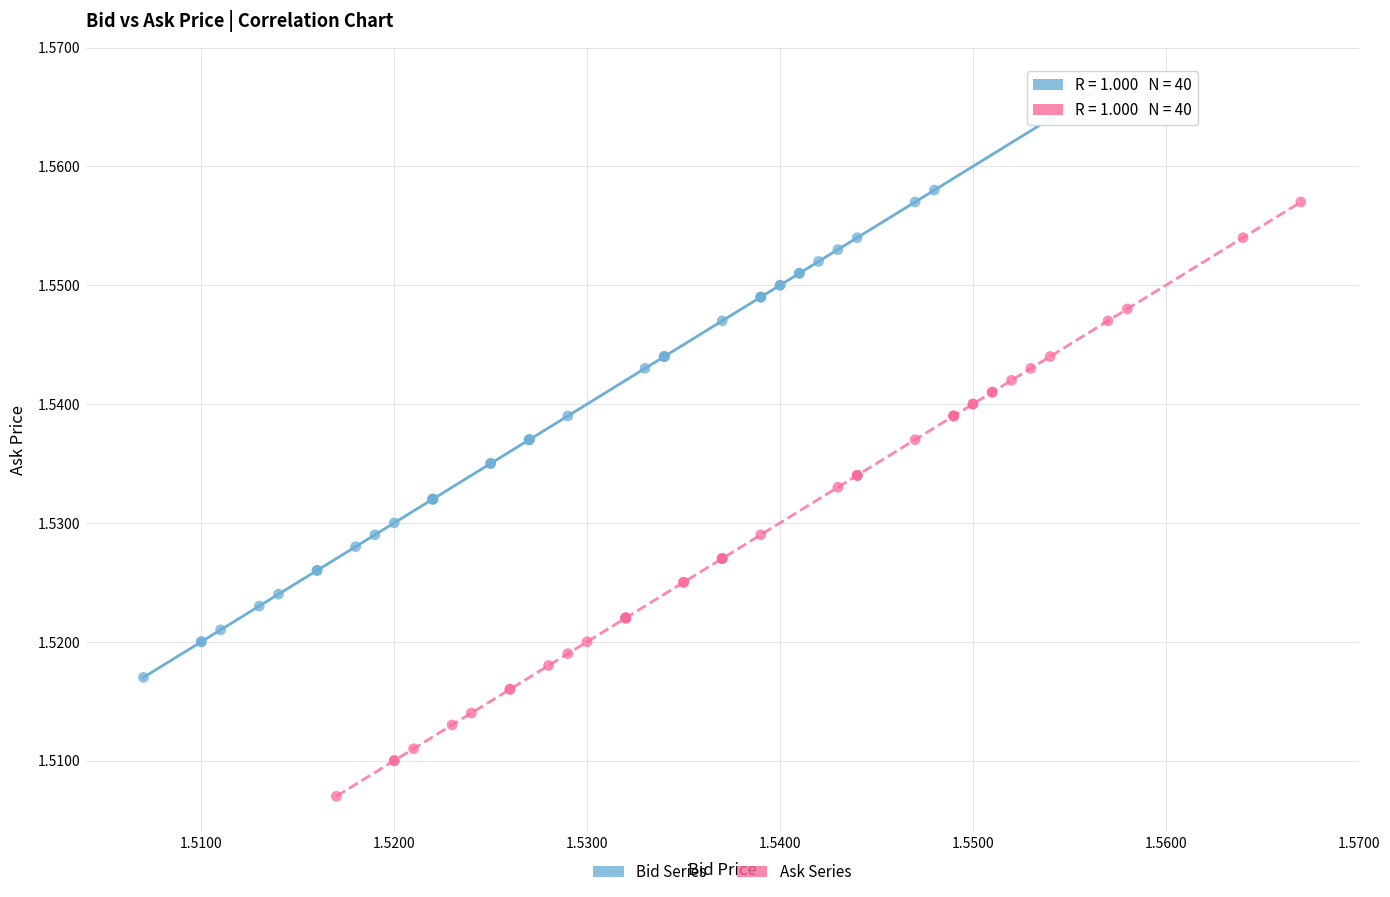

Which series reaches the minimum Y coordinate?

Ask Series